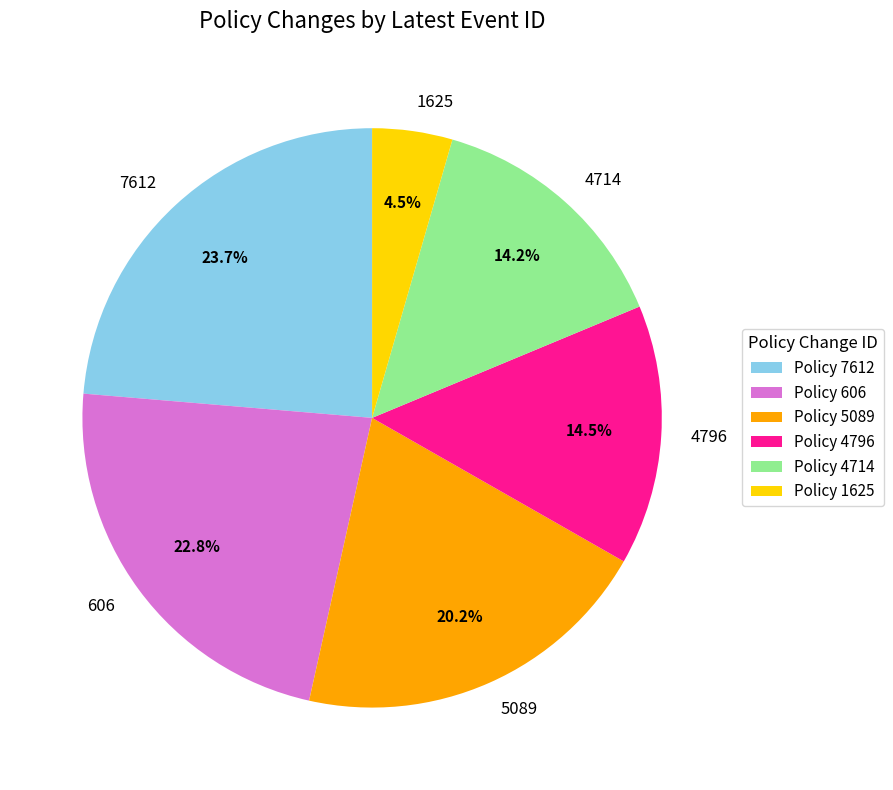

To the nearest percent, what is the difference between the 4796 and 606 slice percentages?

8%